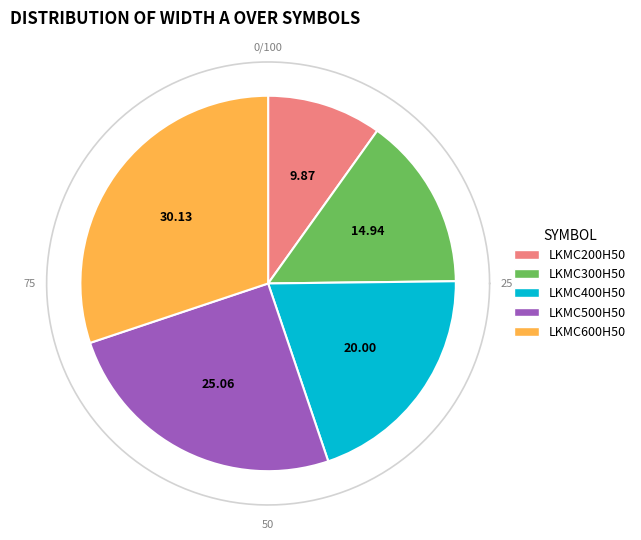

Which category has the smallest portion of the pie?

LKMC200H50